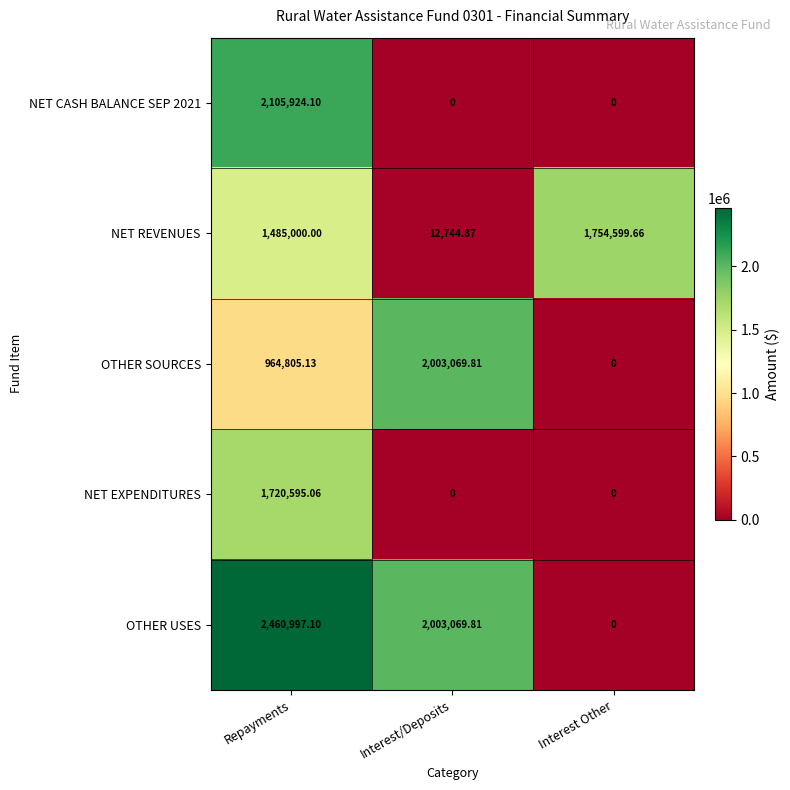

Between Repayments and Interest Other, which series saw the biggest shift?

OTHER USES